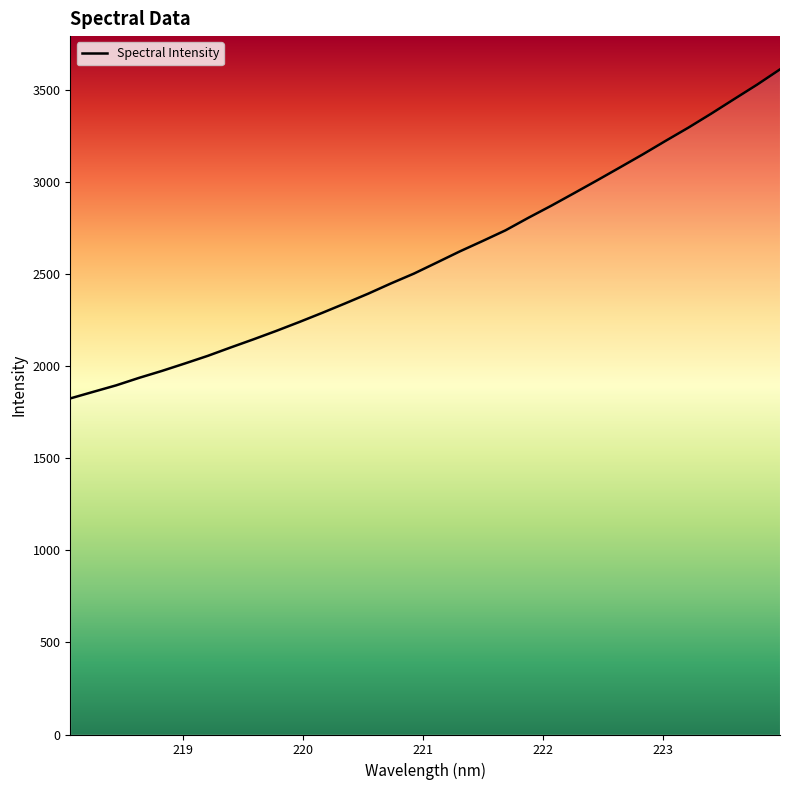

True or false: there are more than 2 points higher than both neighbors.

False